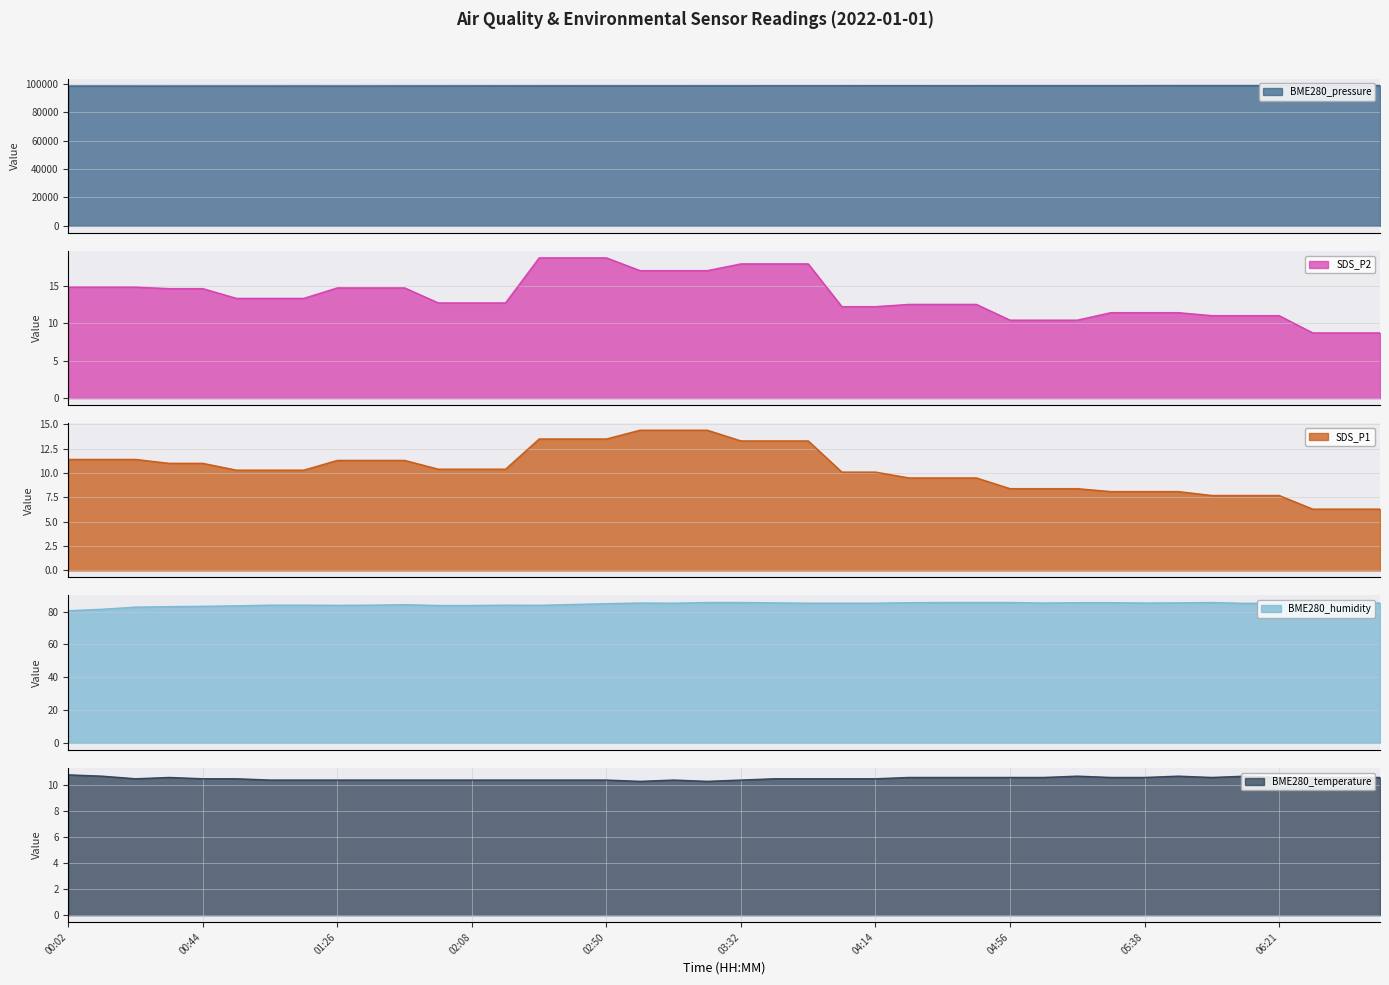

How many interior local peaks does the BME280_pressure series have?

3